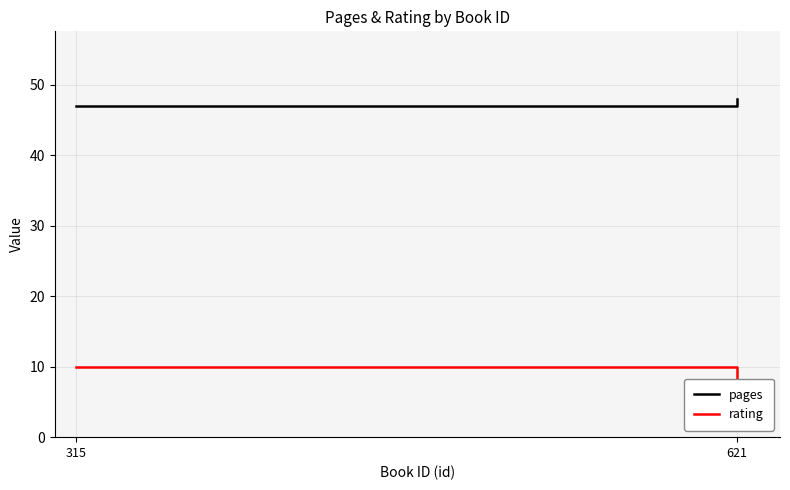

Reading right to left, transcribe all the data shown in this chart.

pages: 48	47
rating: 8	10